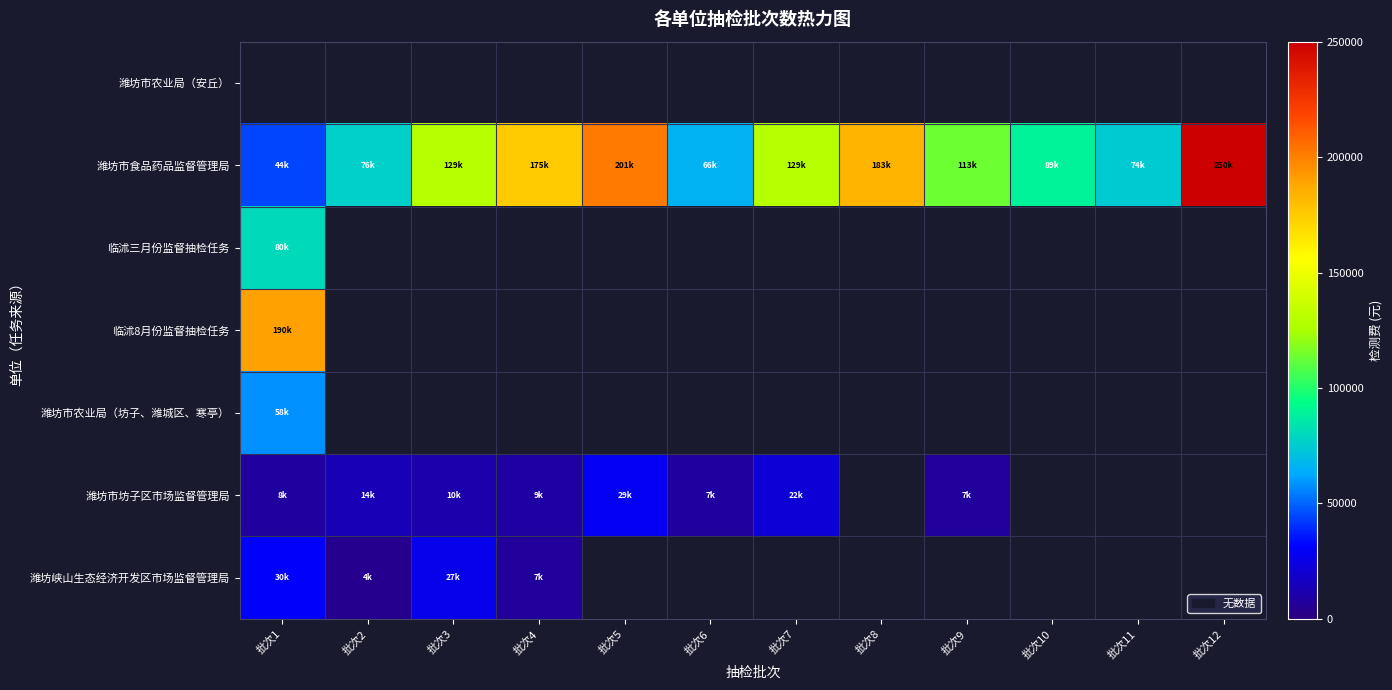

Count the number of data series in this chart.

7